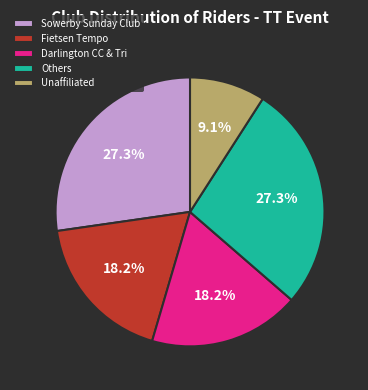

To the nearest percent, what percentage of the pie is Sowerby Sunday Club?

27%